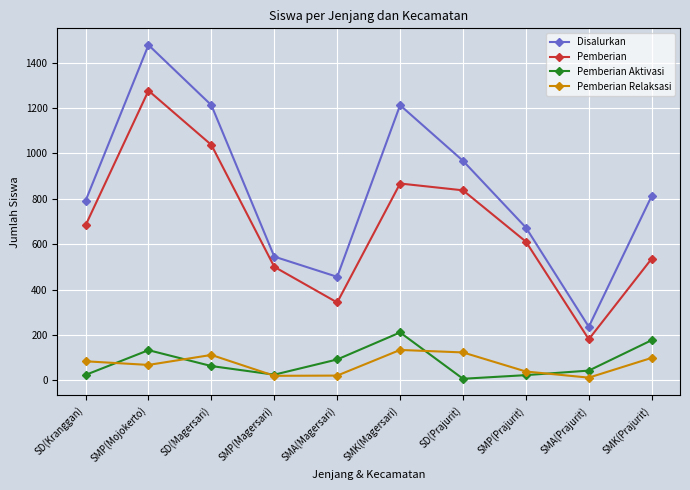

At which category is the sum across all series the highest?

SMP(Mojokerto)